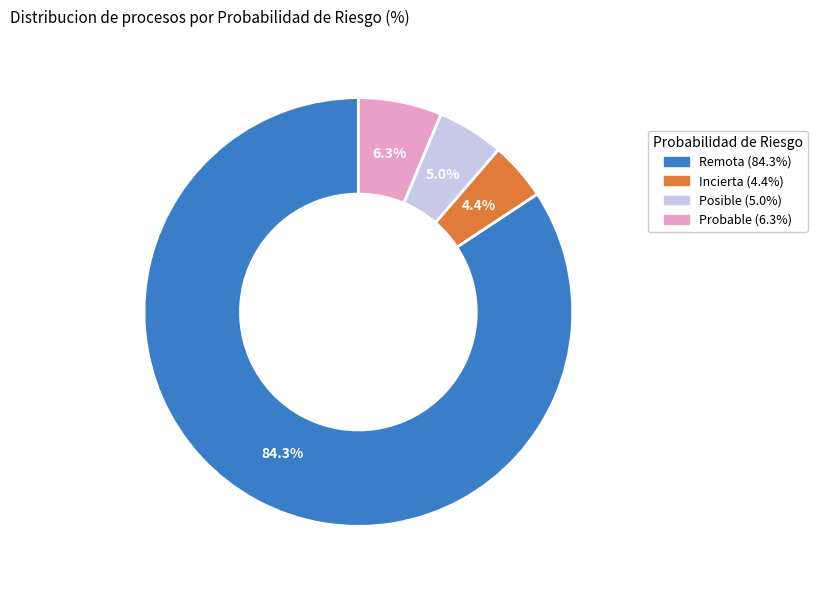

How many slices are in this pie chart?

4